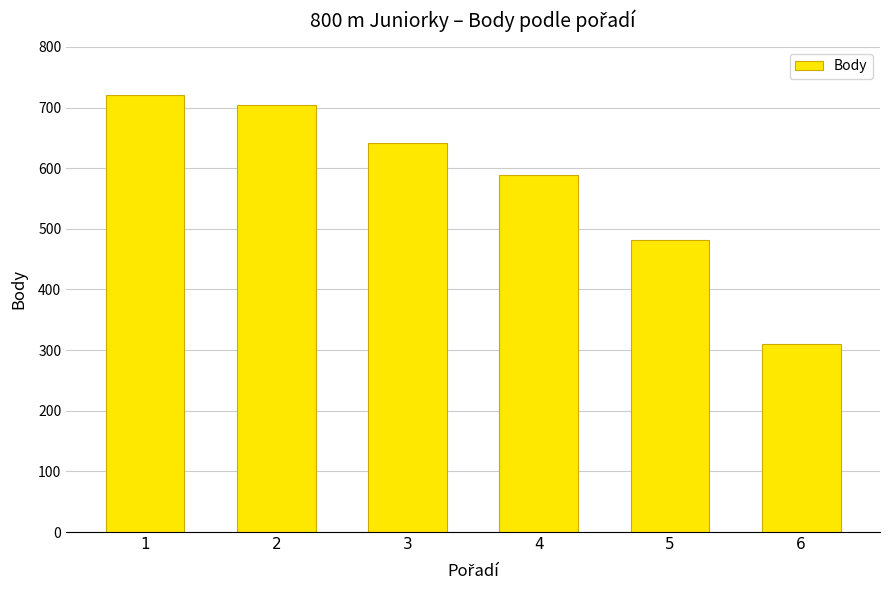

The chart shows a value of 310 at 6. True or false?

True